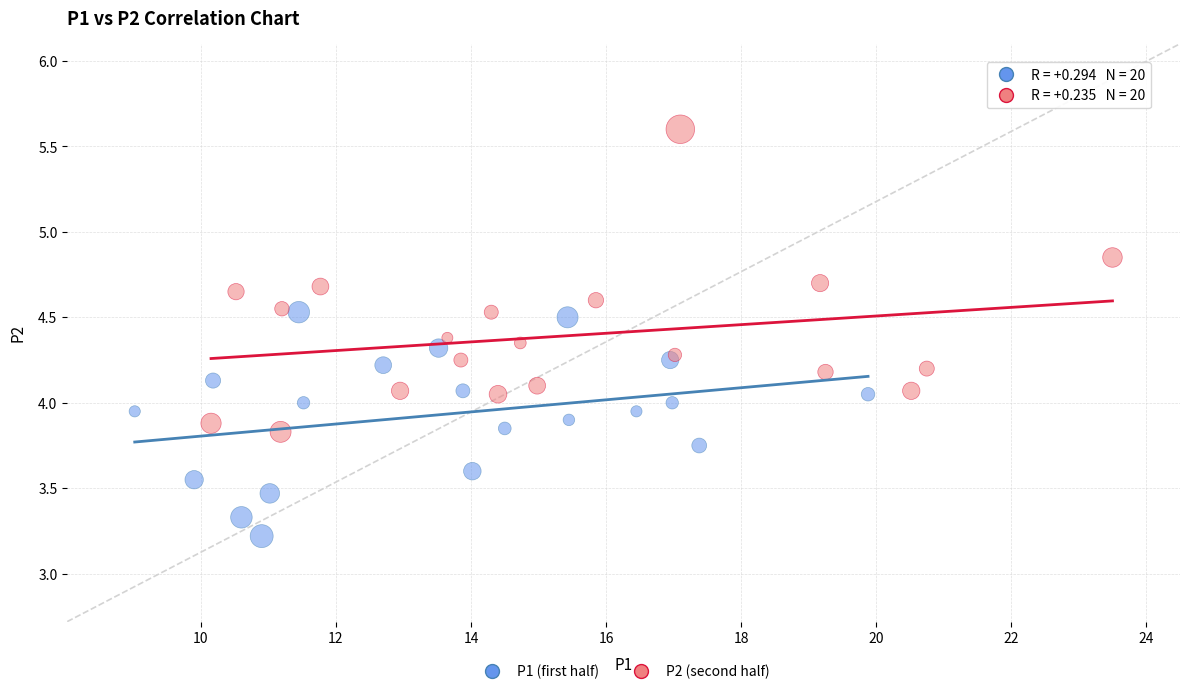

Which series has the widest spread of Y values?

P2 (second half)